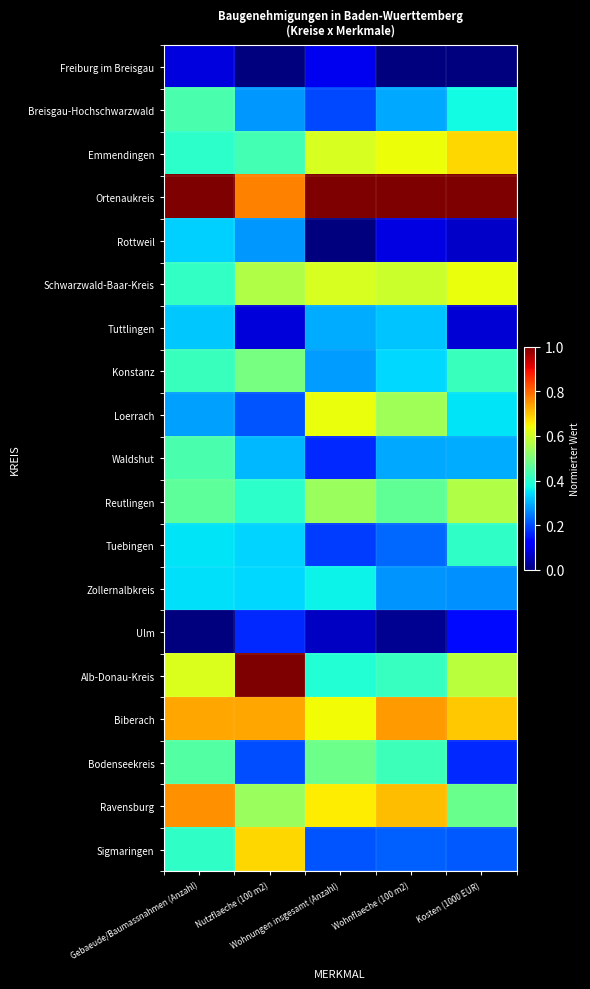

At which category is the sum across all series the highest?

Gebaeude/Baumassnahmen (Anzahl)